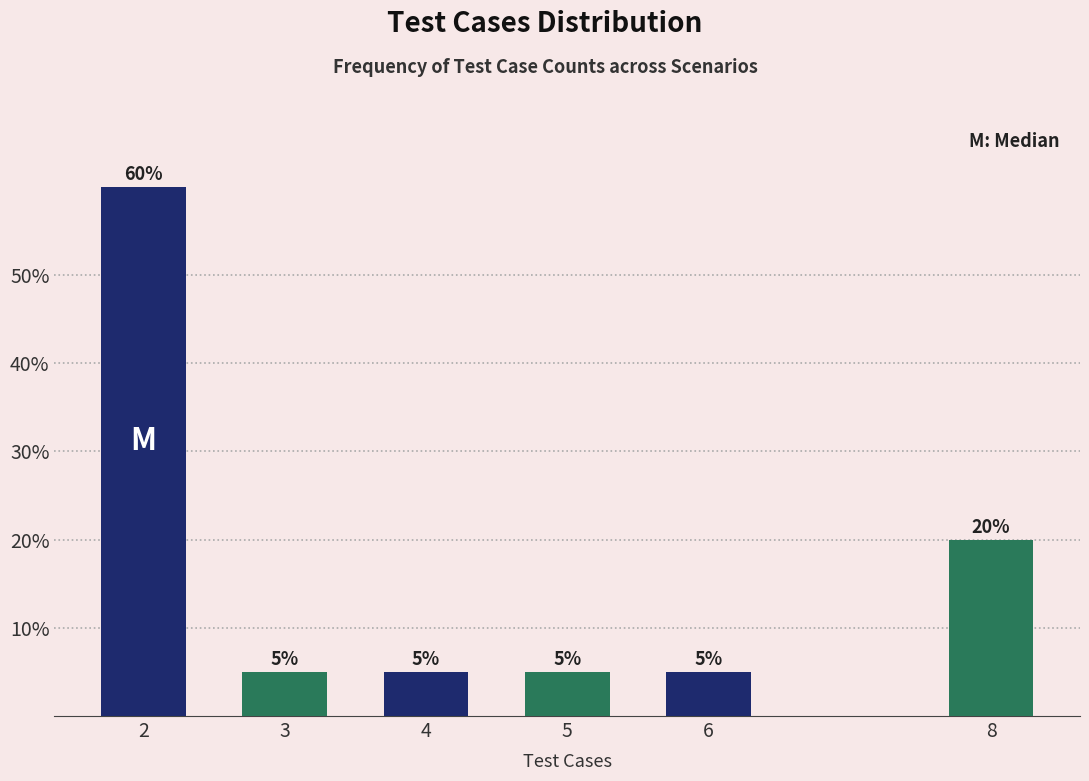

Reading right to left, list all the values displayed in this chart.

20	5	5	5	5	60